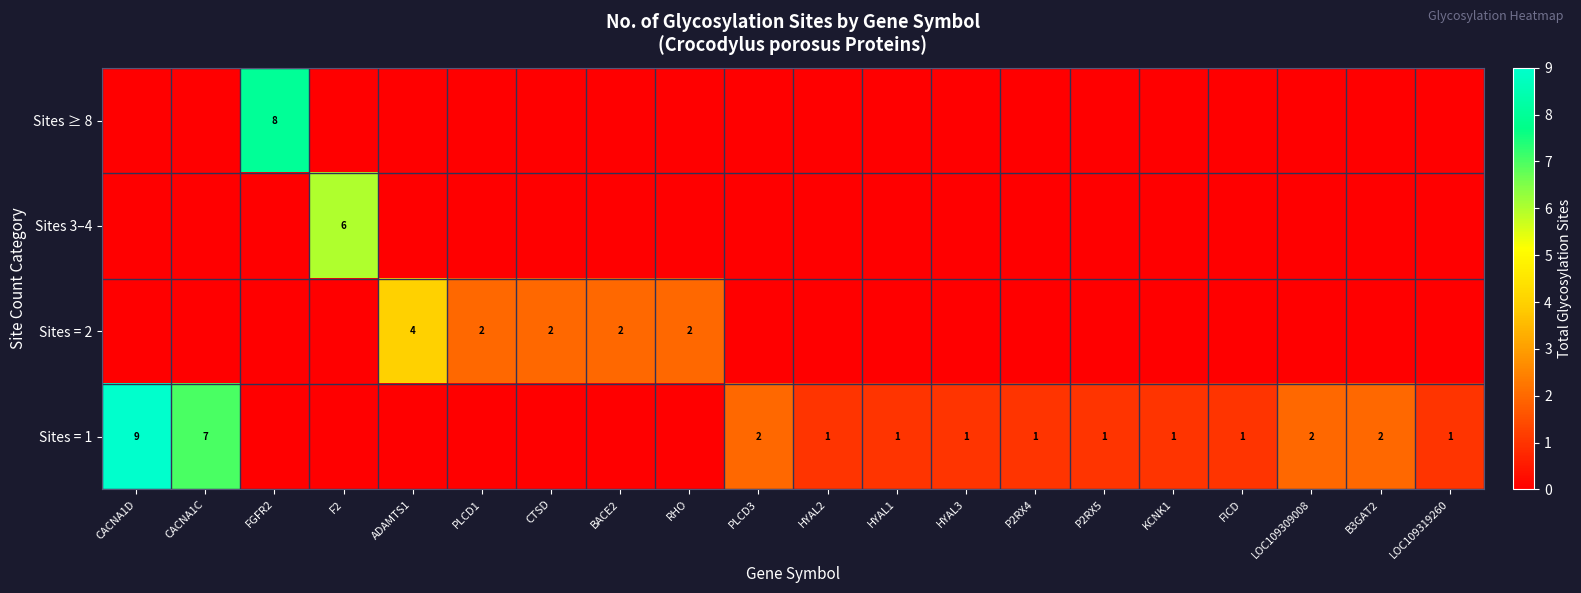

What is the total value across all series at LOC109319260?

1